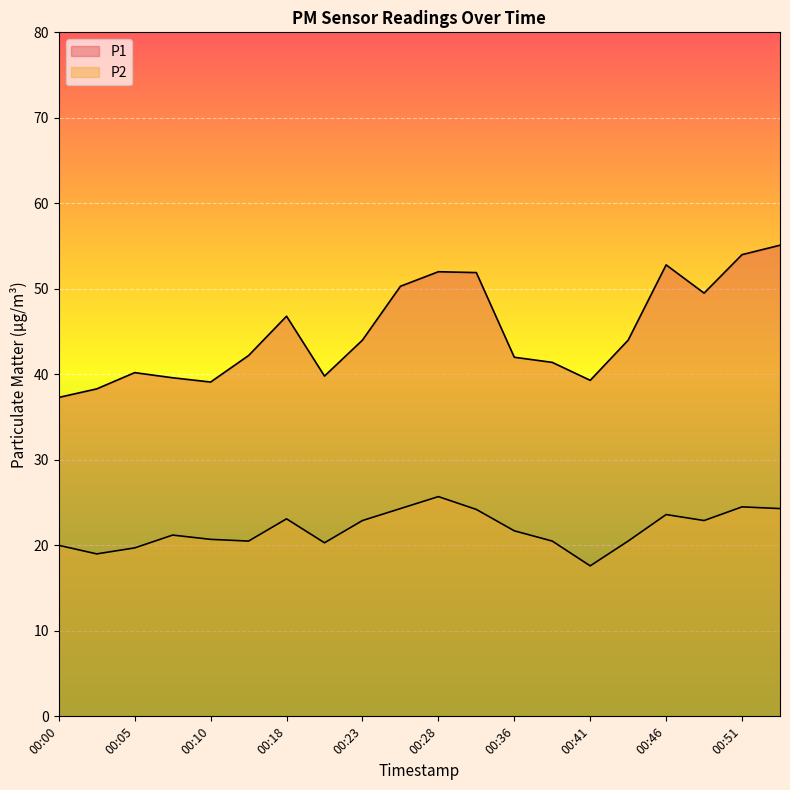

In P1, how many points are higher than both neighbors (excluding endpoints)?

4